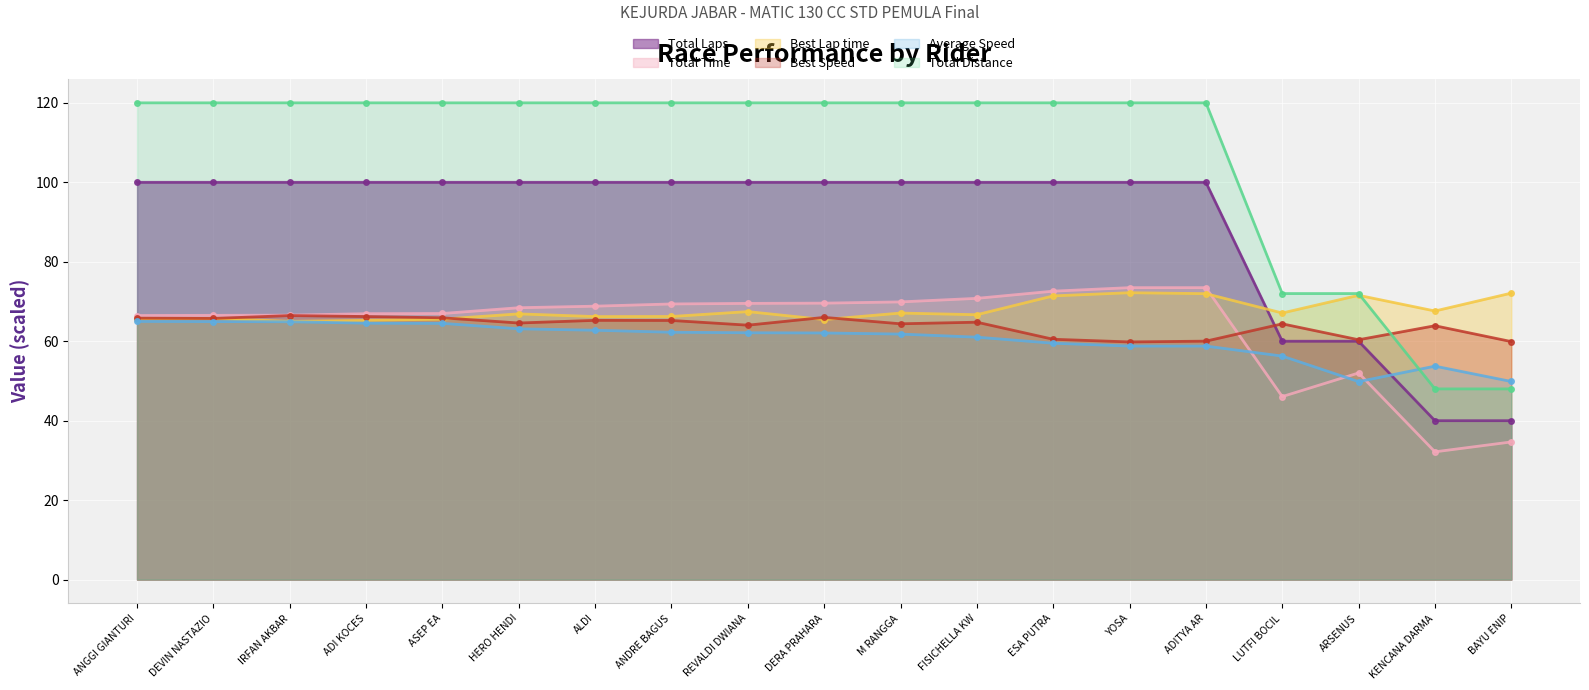

Rank the series at ADITYA AR from lowest to highest value.

Average Speed, Best Speed, Best Lap time, Total Time, Total Laps, Total Distance